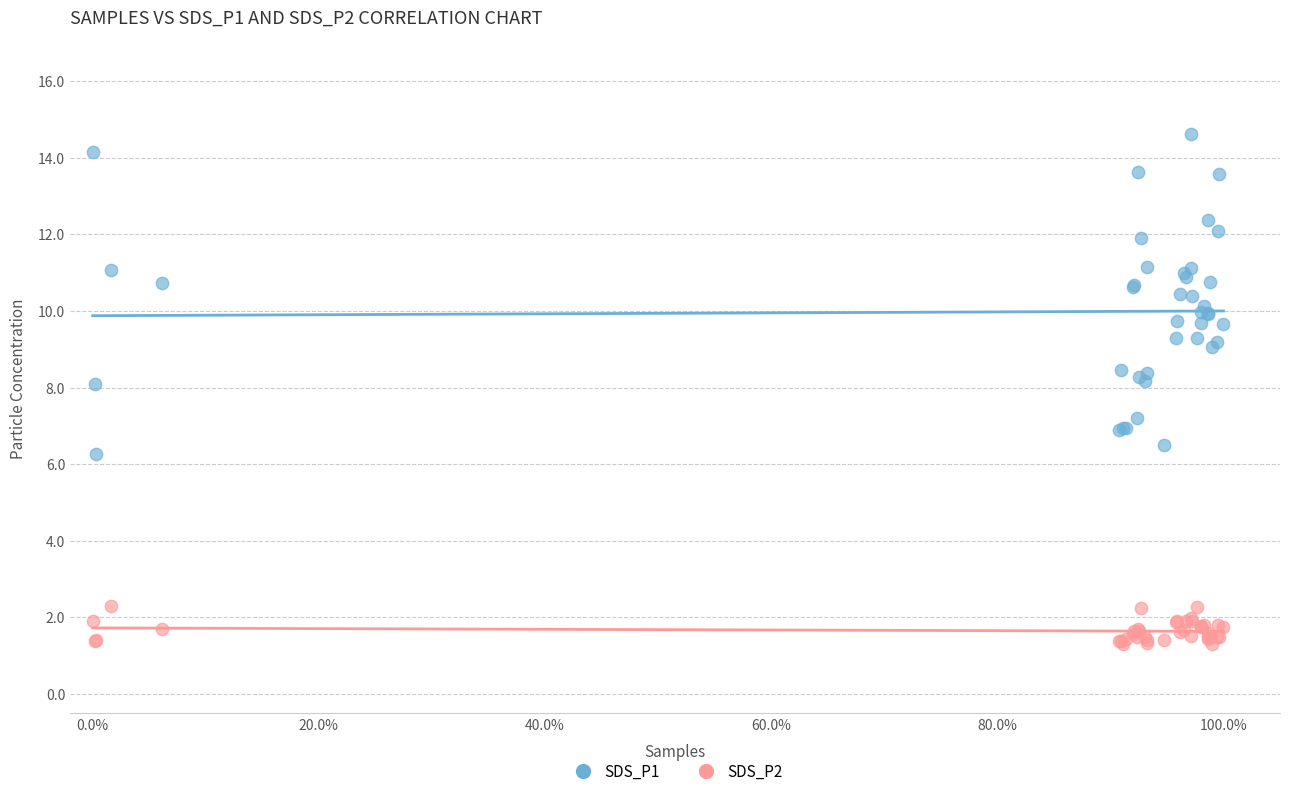

What are all the series names shown in the legend?

SDS_P1, SDS_P2